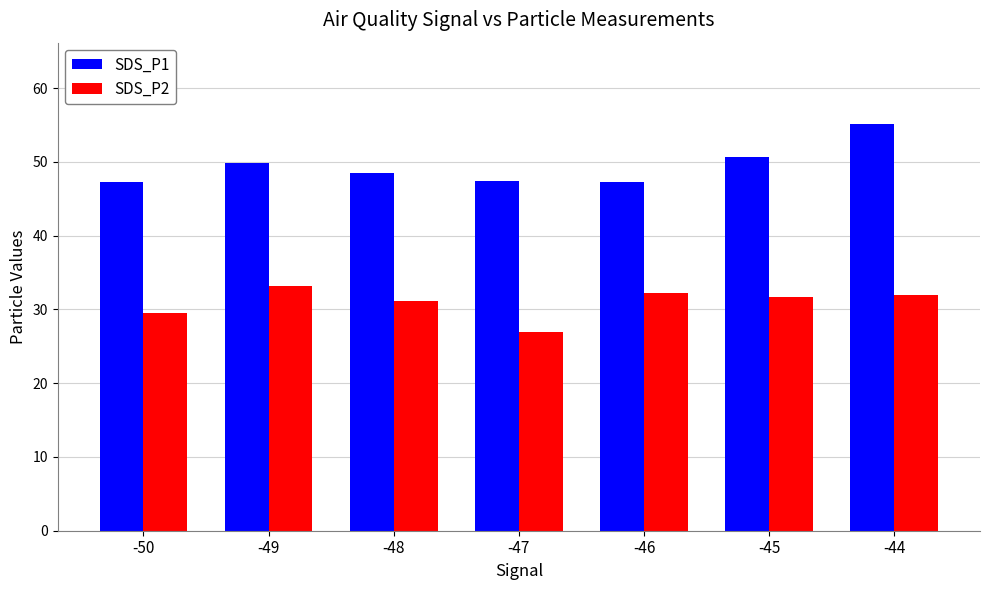

Which label corresponds to the largest value in the chart?

-44